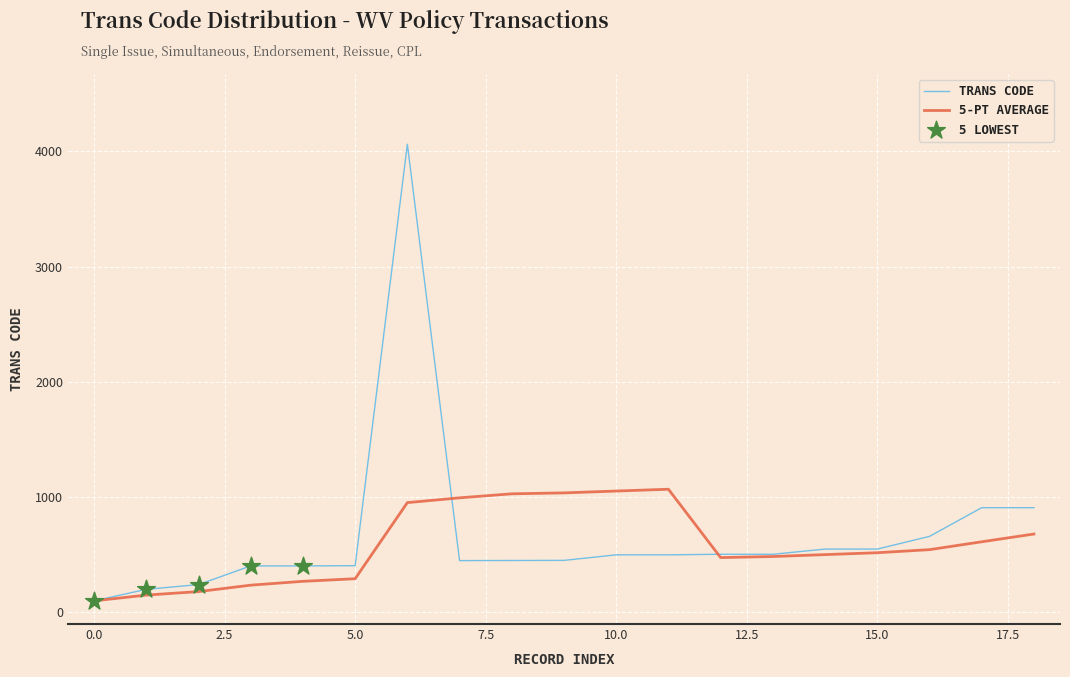

Which series has the widest spread of values?

TRANS CODE